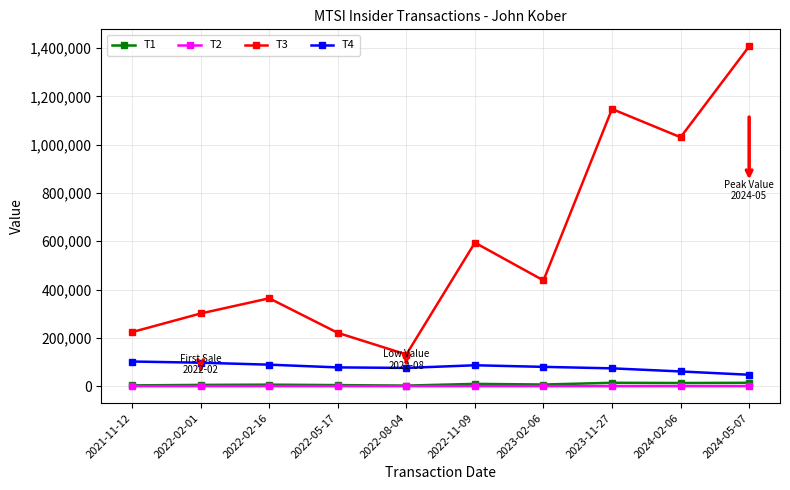

What is the approximate value of T2 at 2023-02-06?

66.3